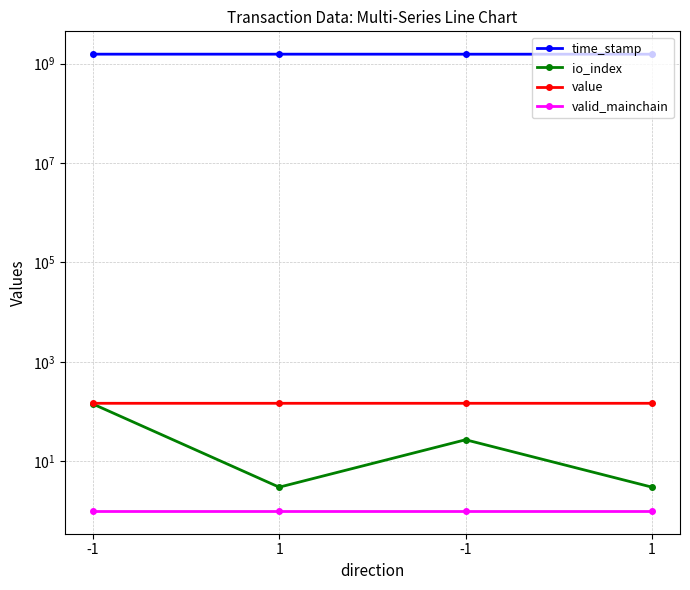

Which has a higher value, -1 or -1?

-1